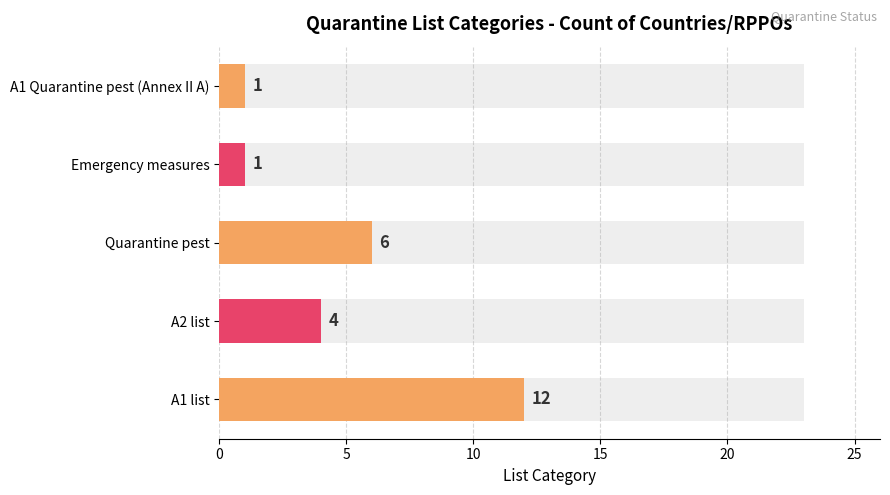

What is the difference between the values at A1 list and Quarantine pest?

6